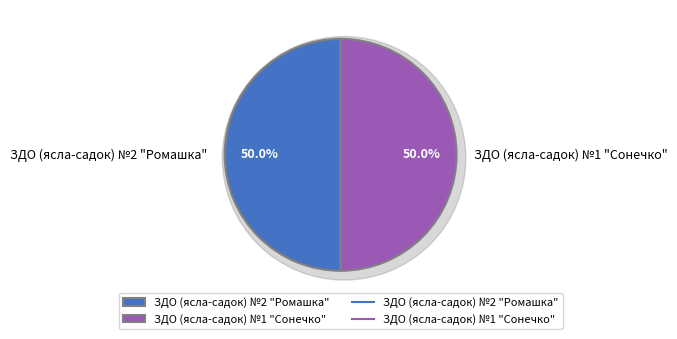

Combined, what portion of the pie is ЗДО (ясла-садок) №2 "Ромашка" and ЗДО (ясла-садок) №1 "Сонечко"?

100.0%